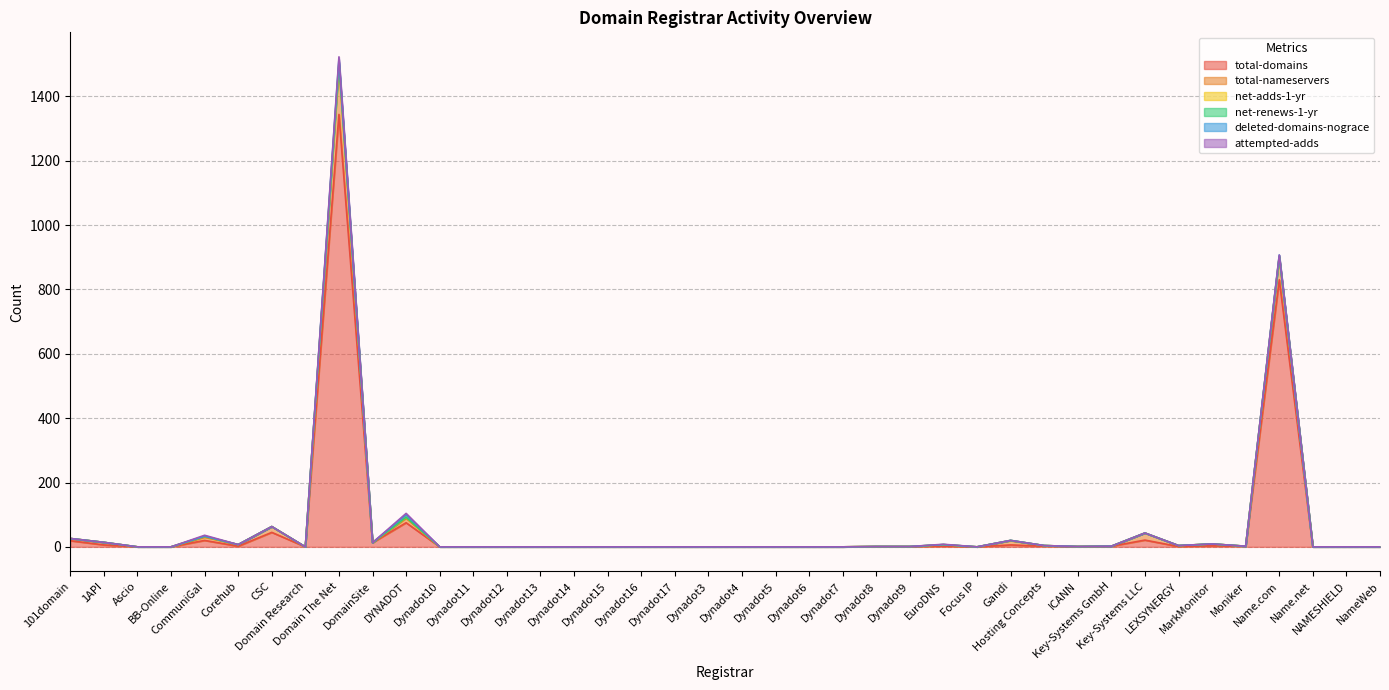

The total-nameservers series shows 5 at Corehub. True or false?

True